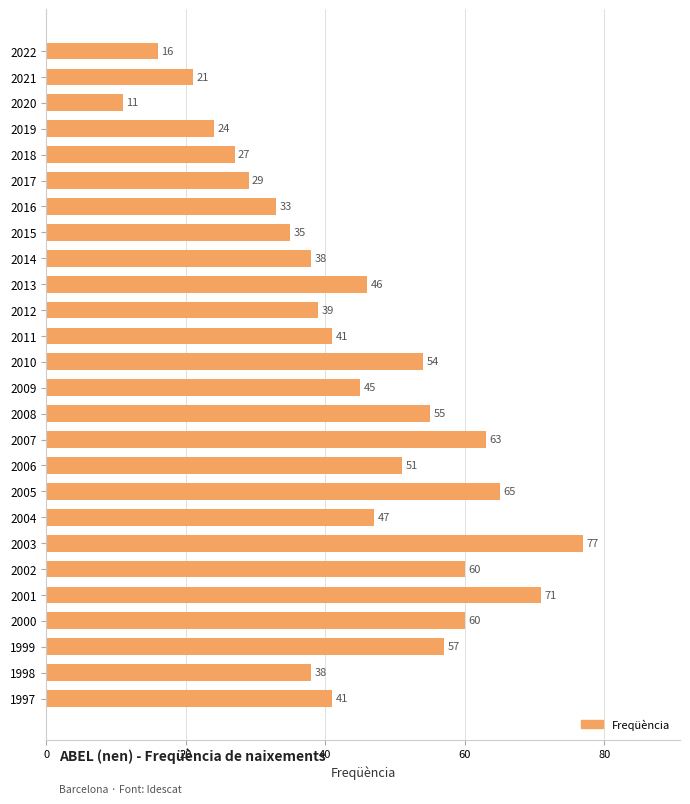

The value at 2007 is 24. True or false?

False